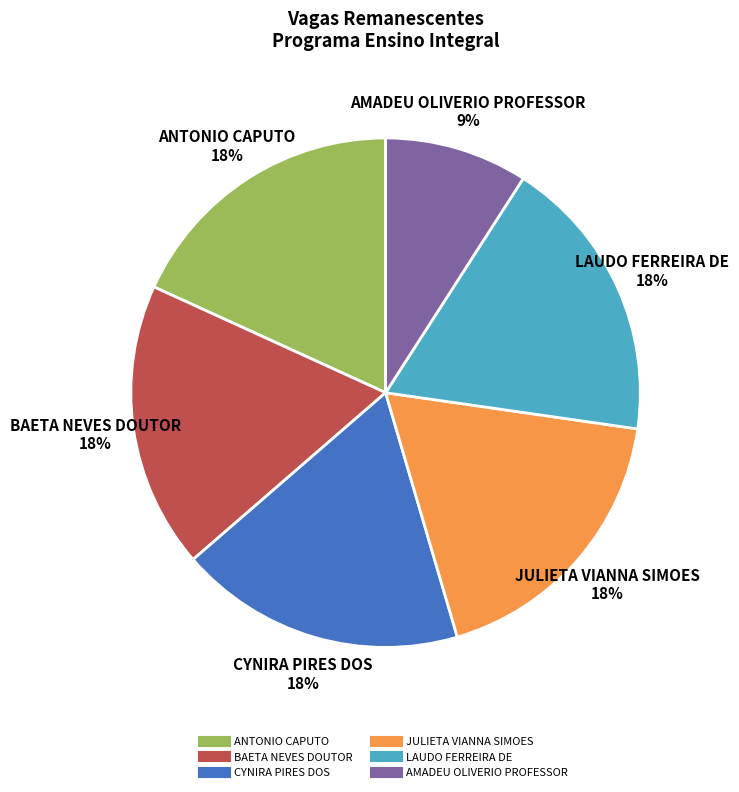

To the nearest percent, what is the average slice percentage?

17%